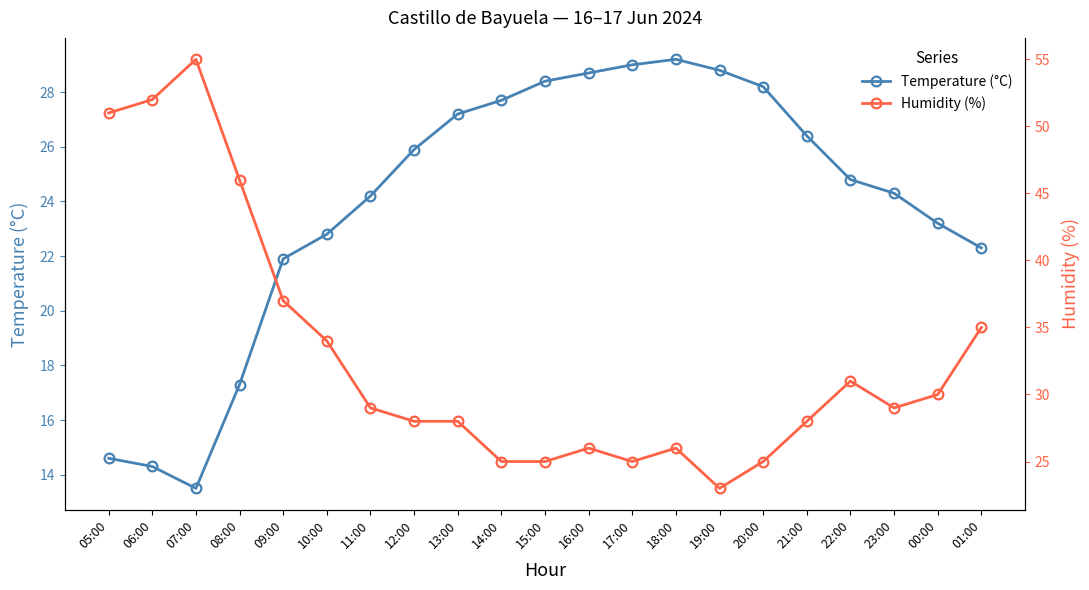

True or false: Humidity (%) and Temperature (°C) intersect in this chart.

True